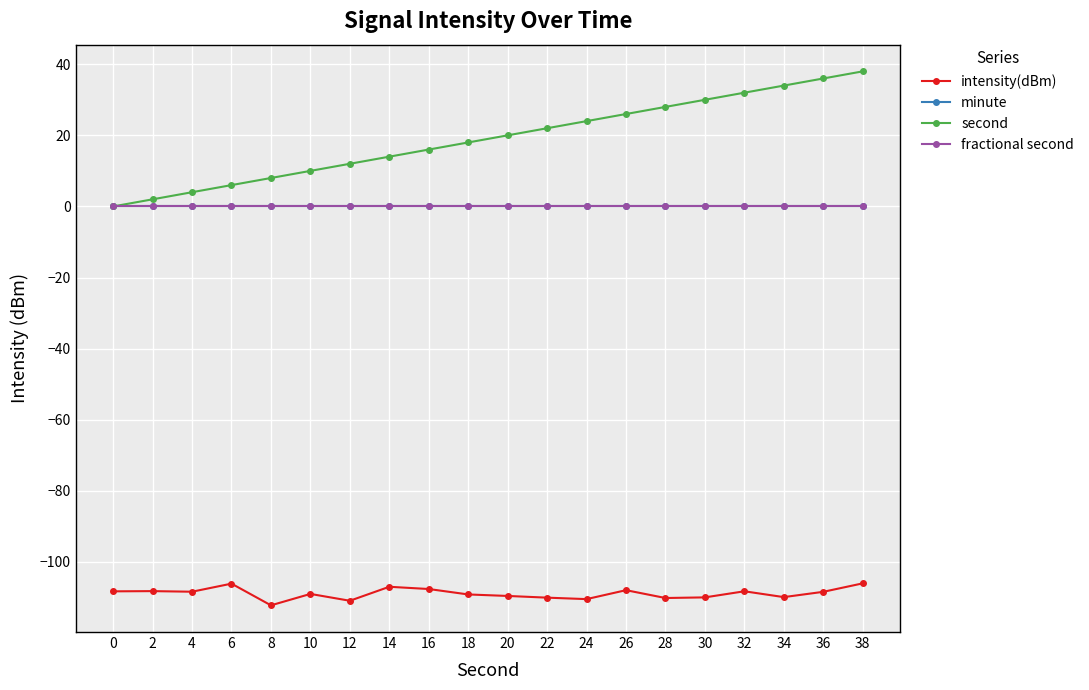

The value of intensity(dBm) at 2 is -108.2. True or false?

True